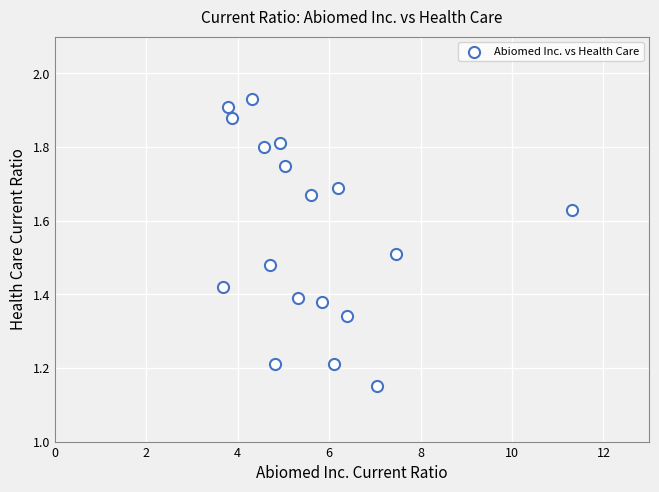

What is the range of Y values (max minus min)?

0.8